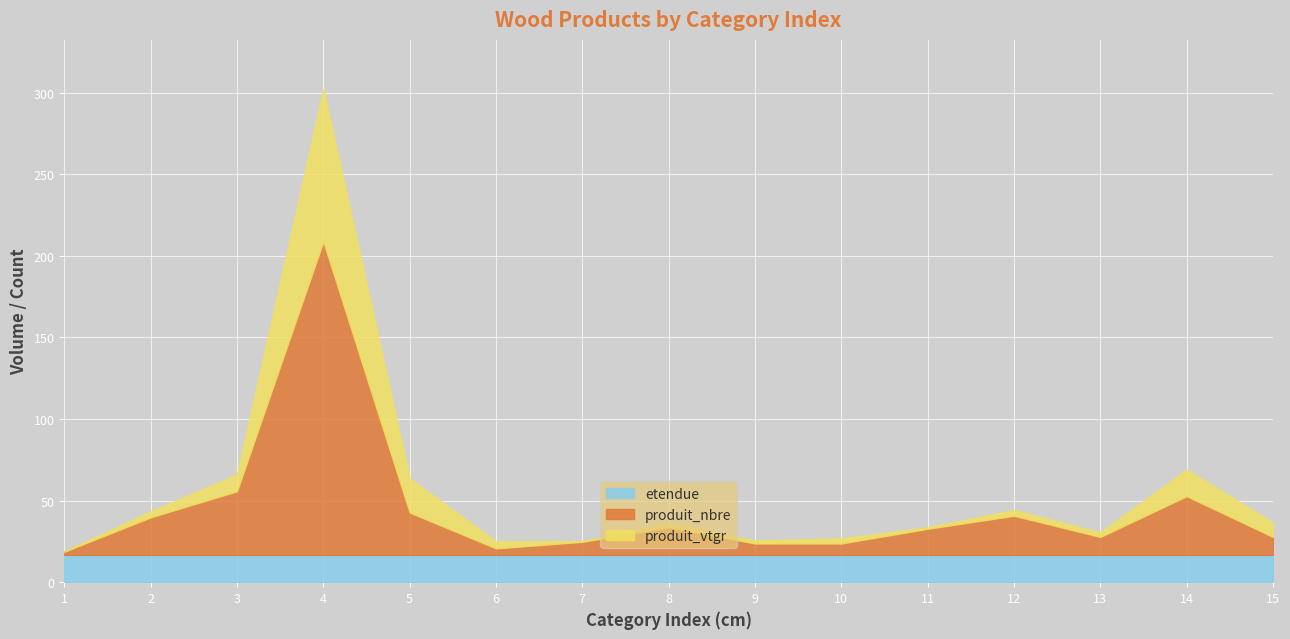

Where does the produit_nbre series first go above 16?

2